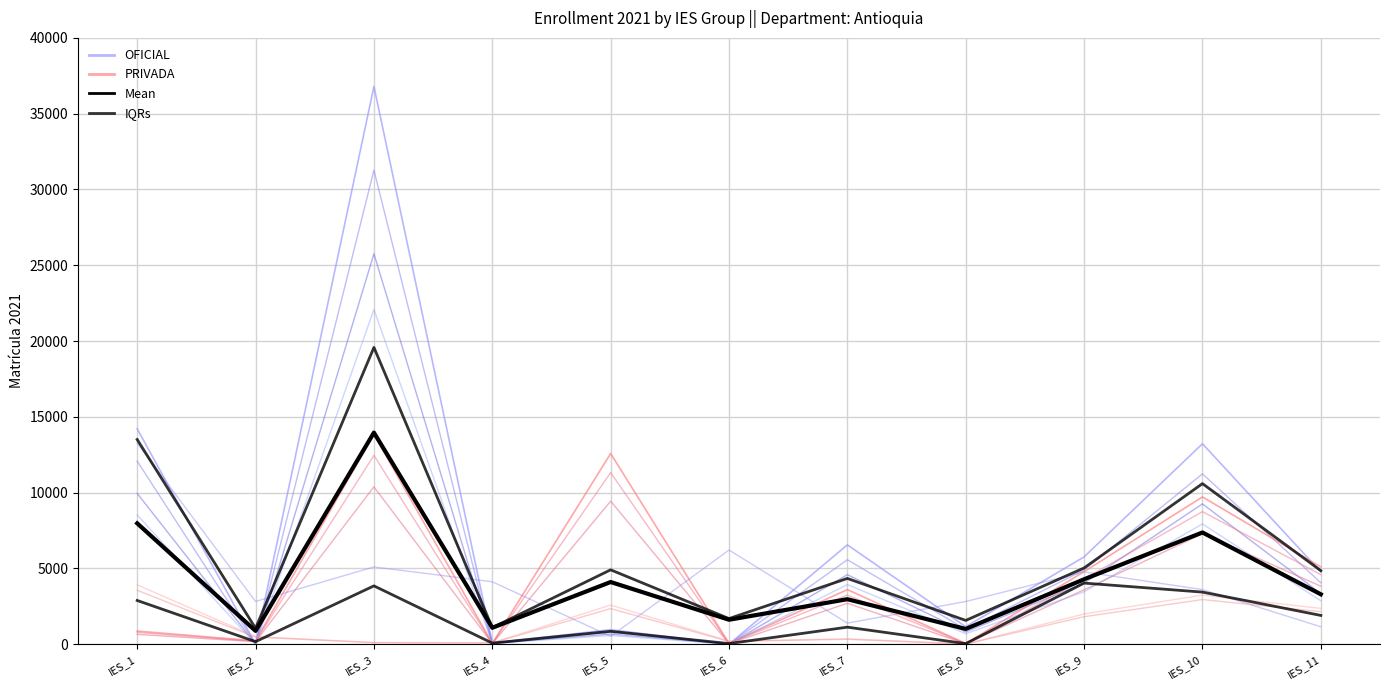

Rank the series by their maximum value, from lowest to highest.

IQRs, PRIVADA, Mean, OFICIAL